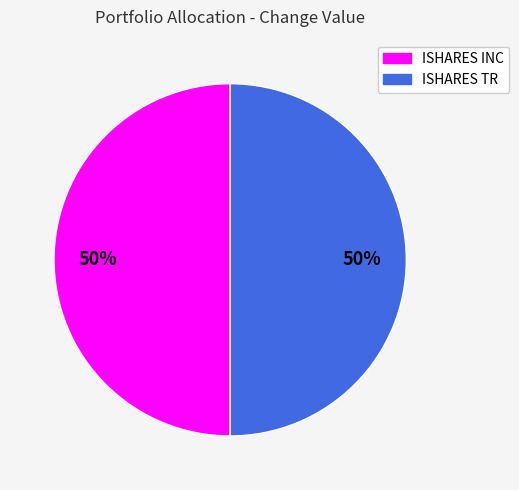

To the nearest percent, what is the combined percentage of ISHARES TR and ISHARES INC?

100%